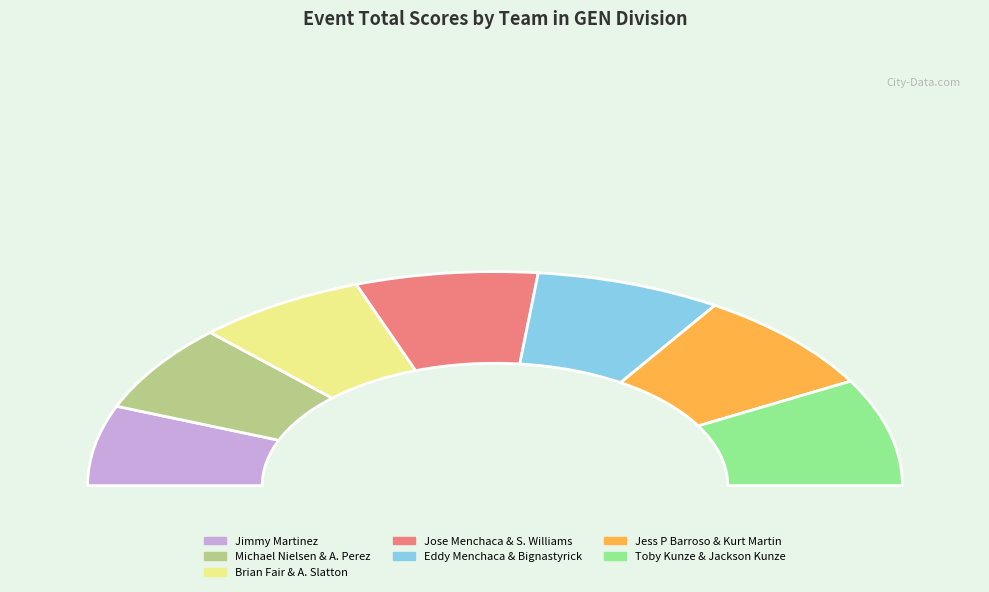

The Toby Kunze & Jackson Kunze slice represents 6% of the pie. True or false?

False